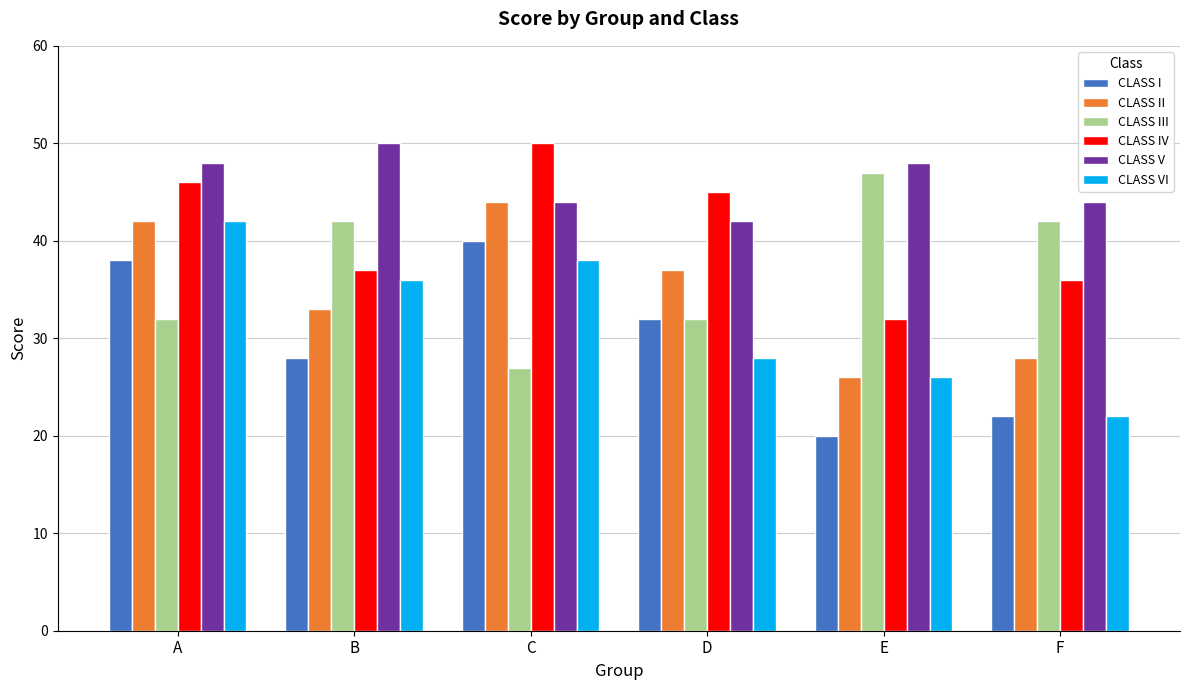

What is the sum of all CLASS VI values?

192